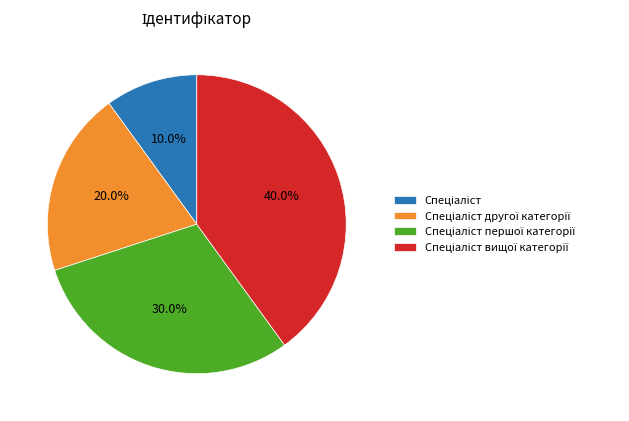

Is there a majority slice in this chart?

No